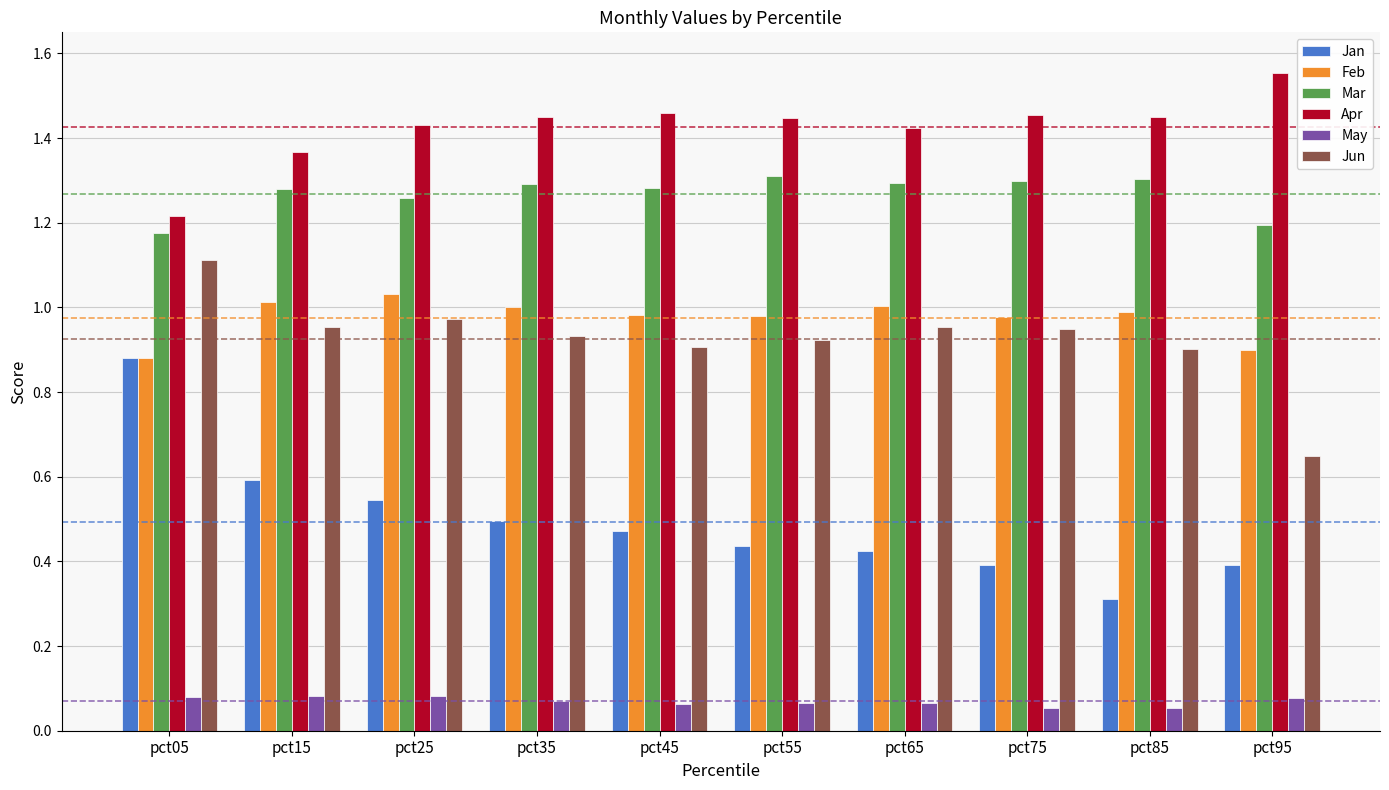

Which category has the highest value across all series?

pct95